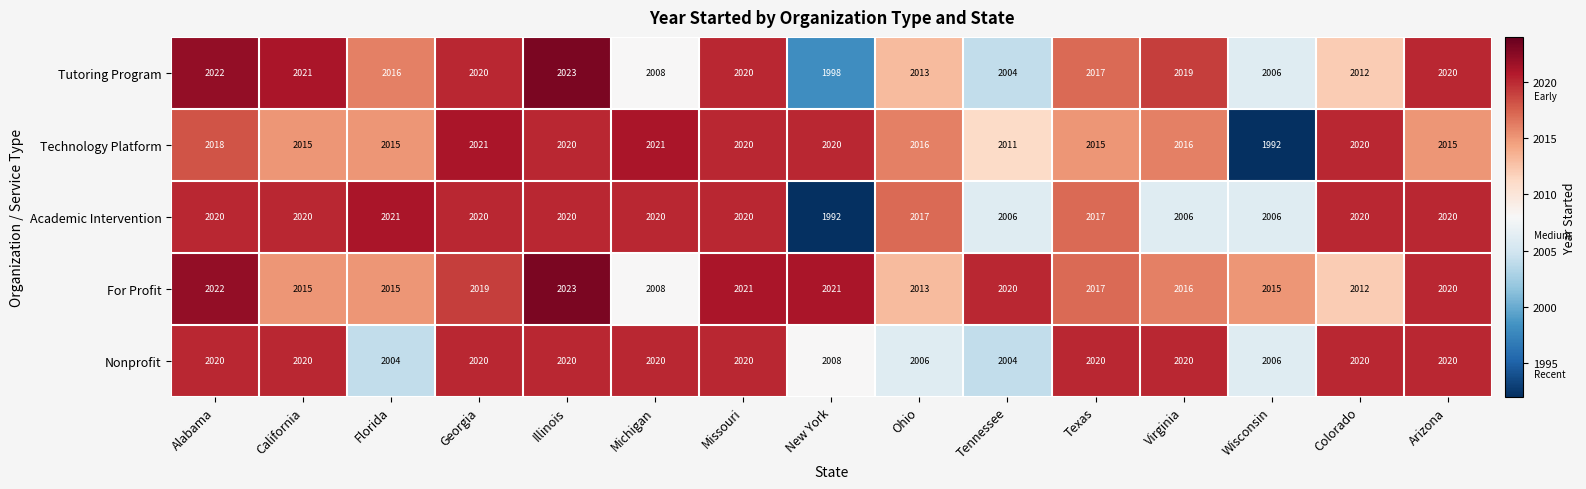

What is the difference between the maximum and minimum values in the Academic Intervention series?

29